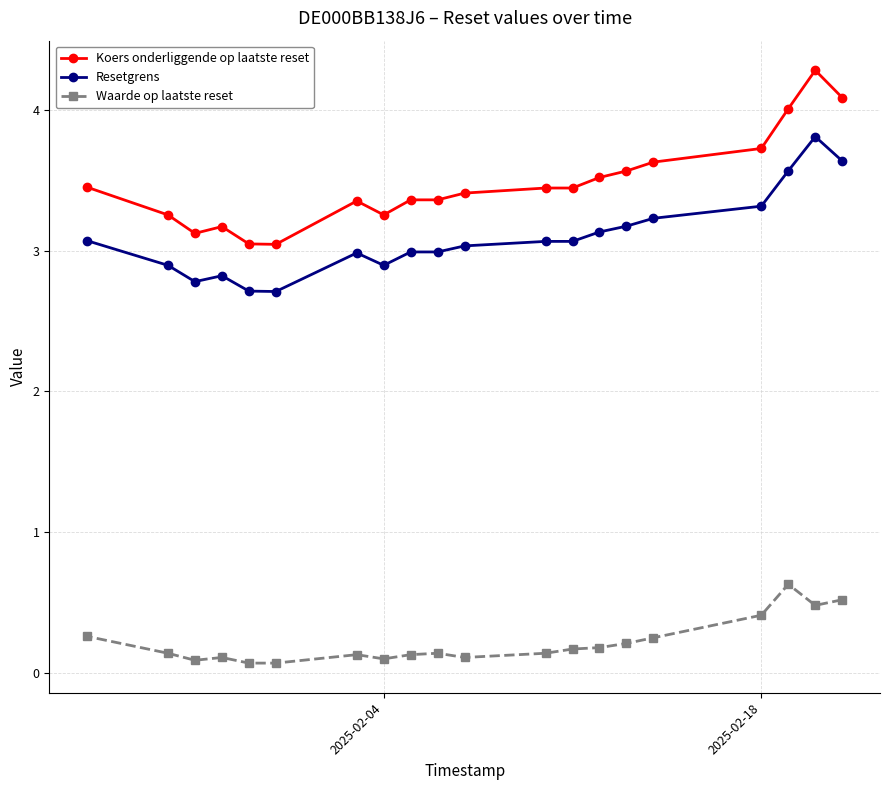

Rank the series by their maximum value, from highest to lowest.

Koers onderliggende op laatste reset, Resetgrens, Waarde op laatste reset